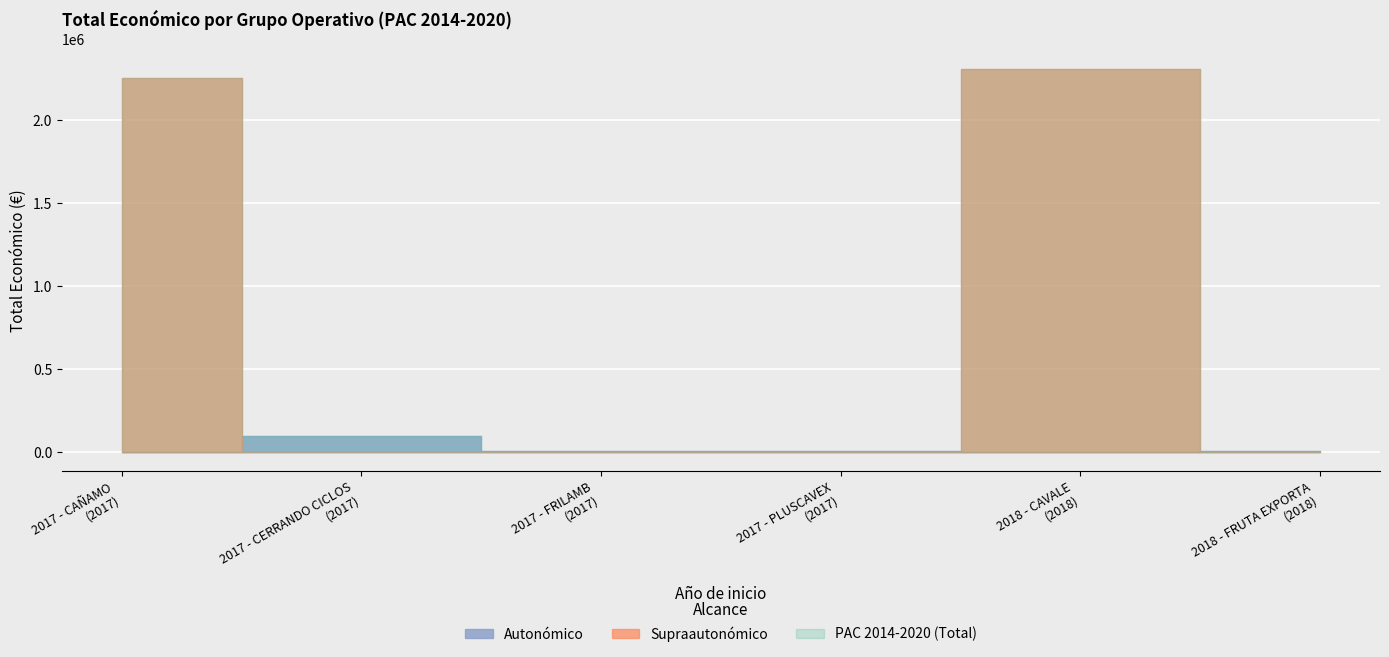

The value at 2018 - FRUTA EXPORTA is 9880. True or false?

True